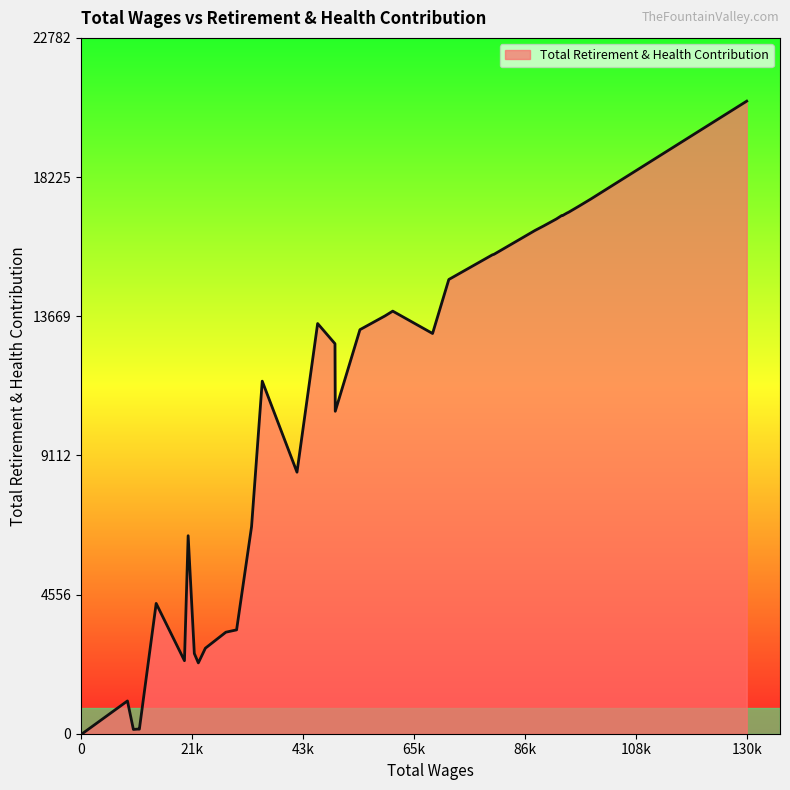

What is the maximum value shown in the chart?

20711